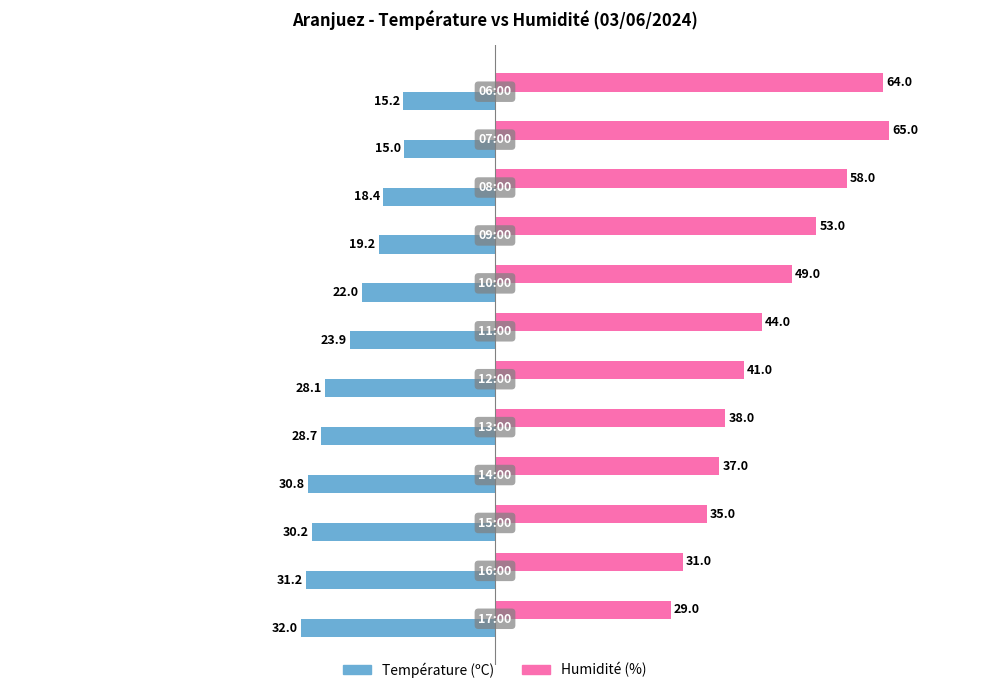

What is the smallest value displayed?

-32.0